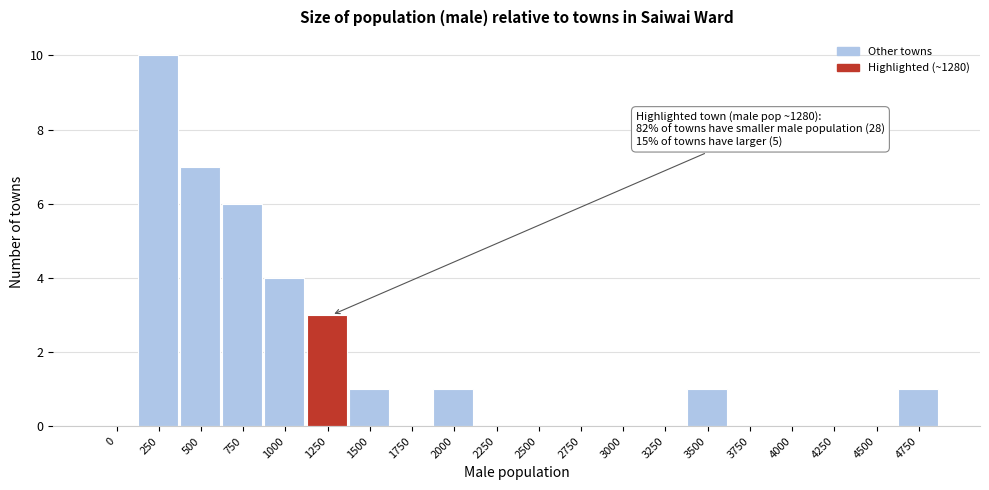

Reading right to left, transcribe all the data shown in this chart.

4750=1	4500=0	4250=0	4000=0	3750=0	3500=1	3250=0	3000=0	2750=0	2500=0	2250=0	2000=1	1750=0	1500=1	1250=3	1000=4	750=6	500=7	250=10	0=0